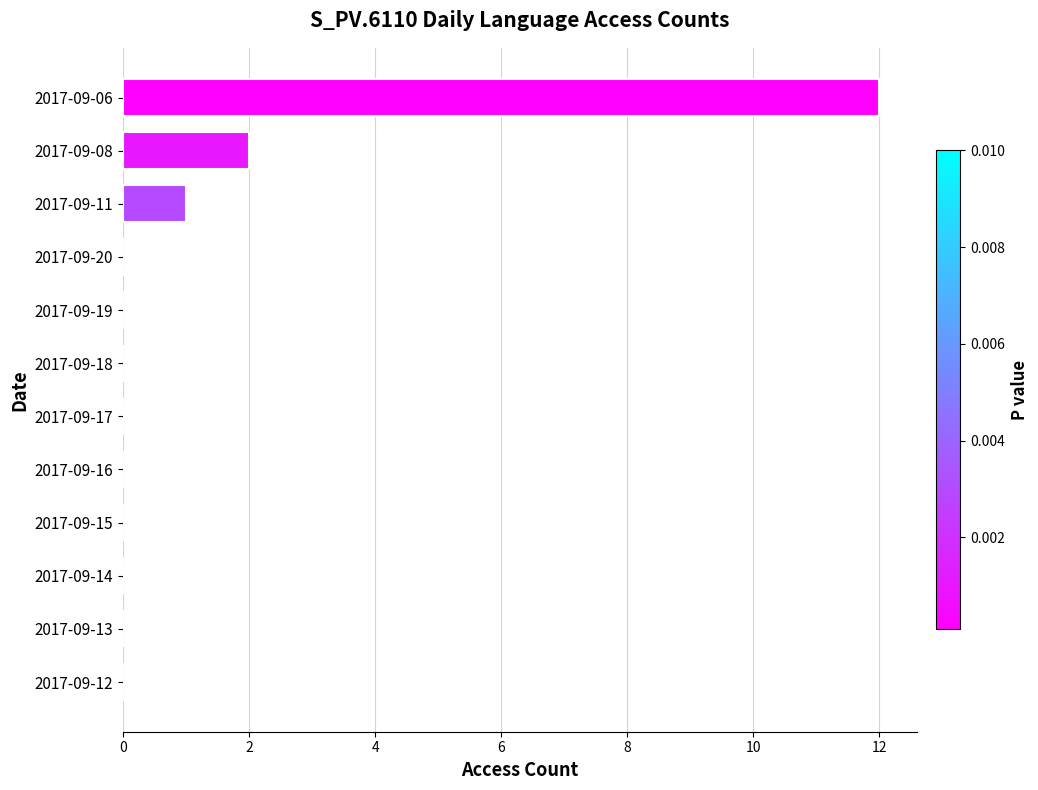

Which category has the highest value across all series?

2017-09-06